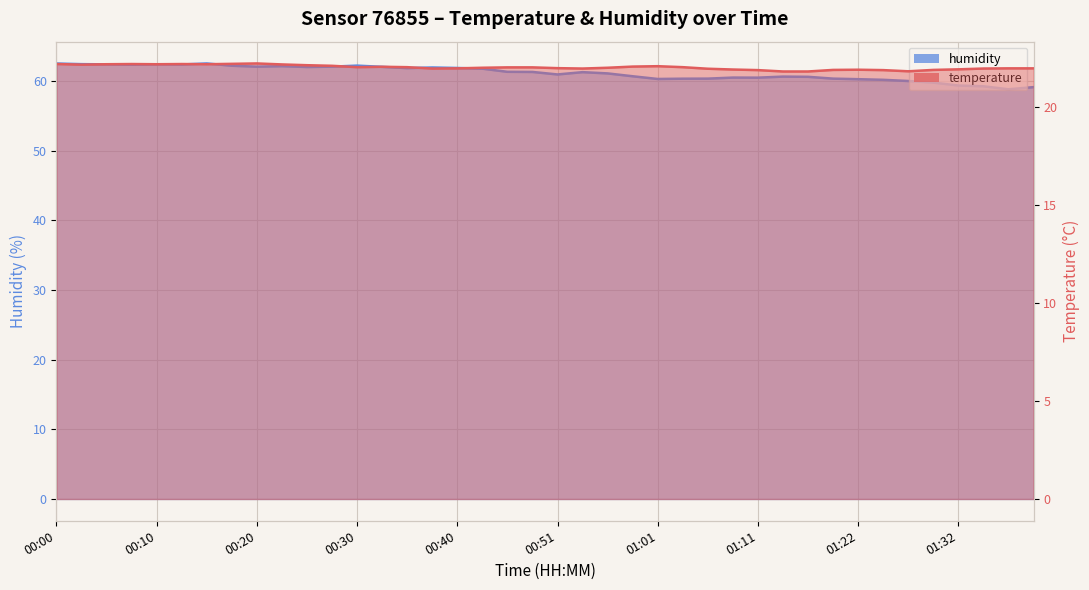

In humidity, how many points are lower than both neighbors (excluding endpoints)?

9